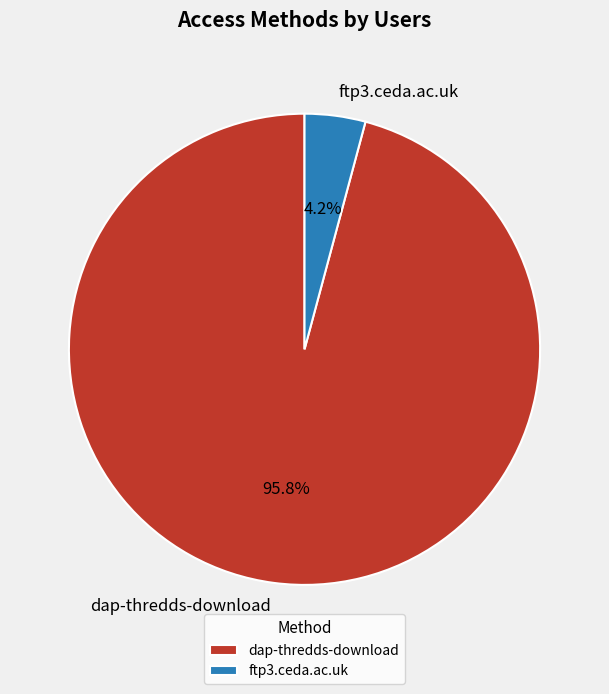

To the nearest percent, what is the combined percentage of dap-thredds-download and ftp3.ceda.ac.uk?

100%